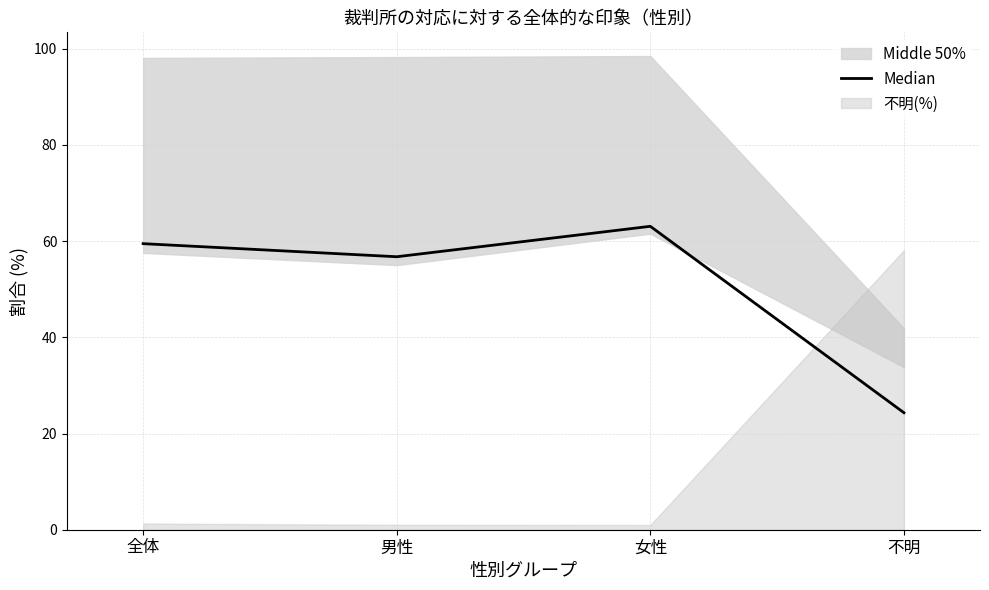

How many lines are shown in the chart?

1